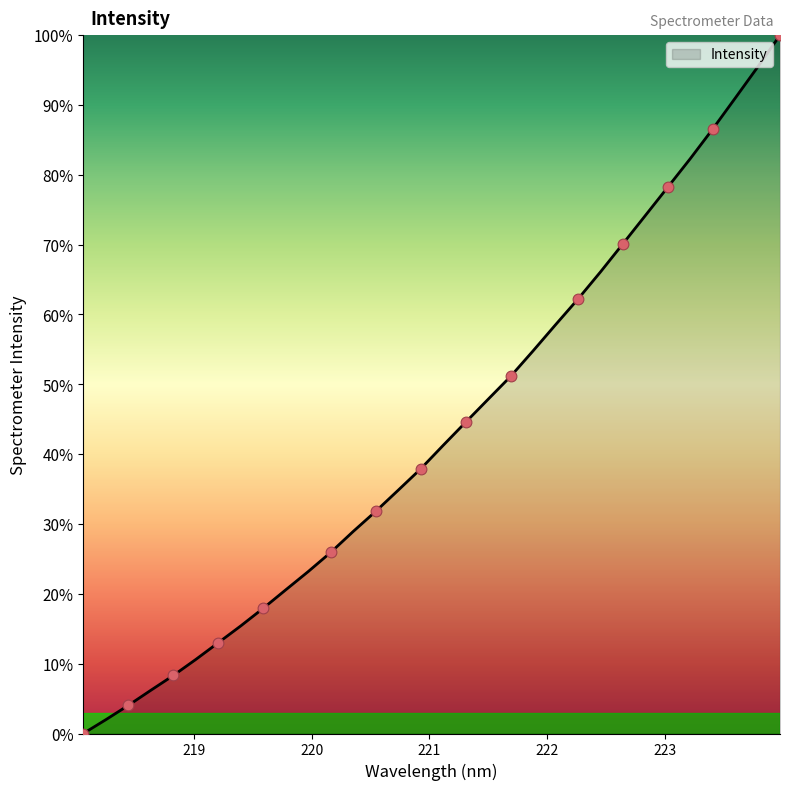

What is the maximum value shown in the chart?

100.0